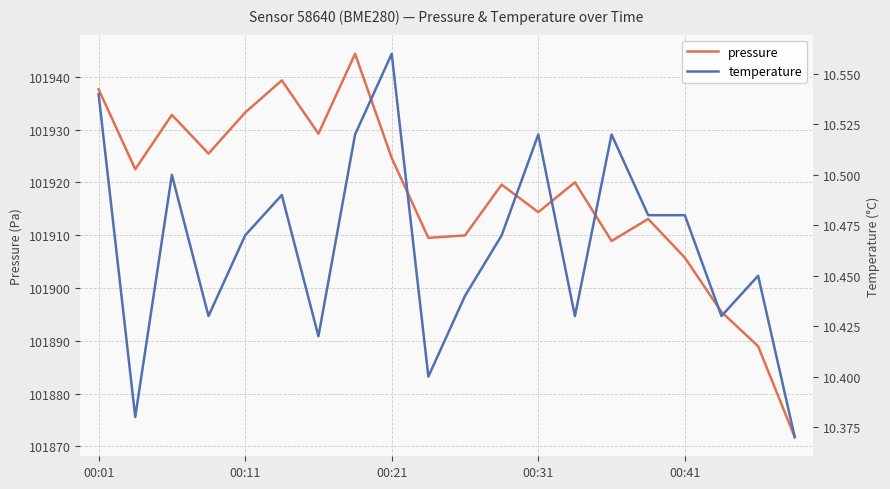

The pressure series shows 101933.2 at 00:11. True or false?

True